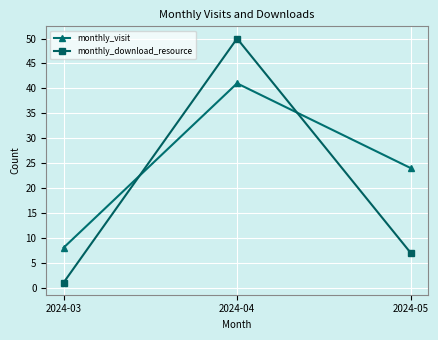

Count the monthly_visit values in the range 8 to 41.

3